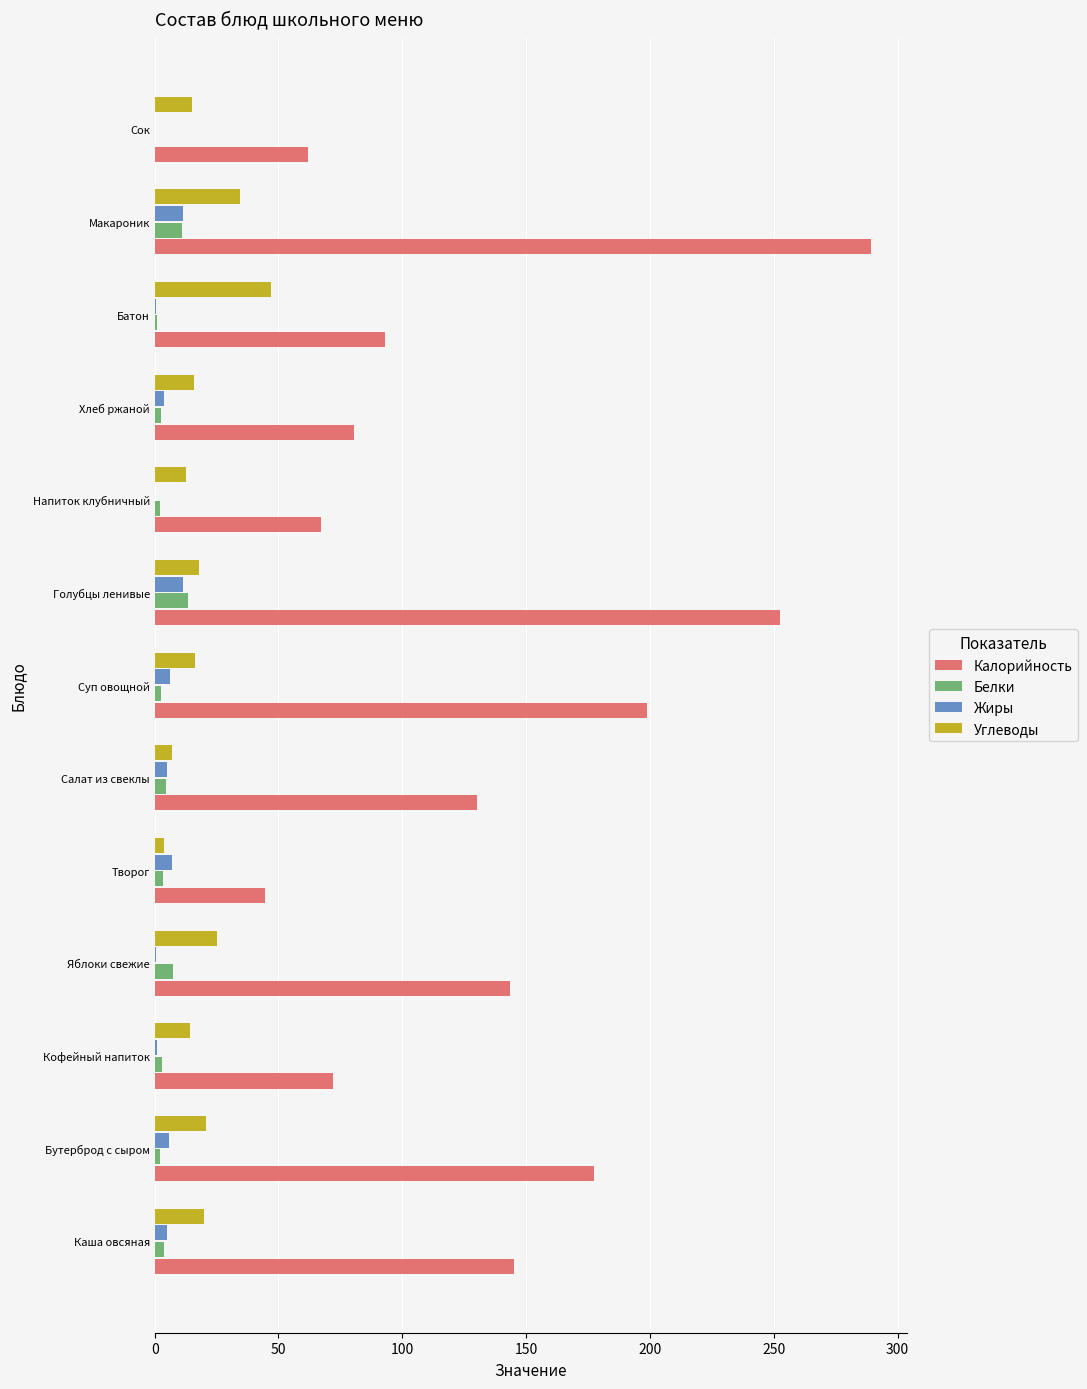

What is the maximum value for Жиры?

11.3